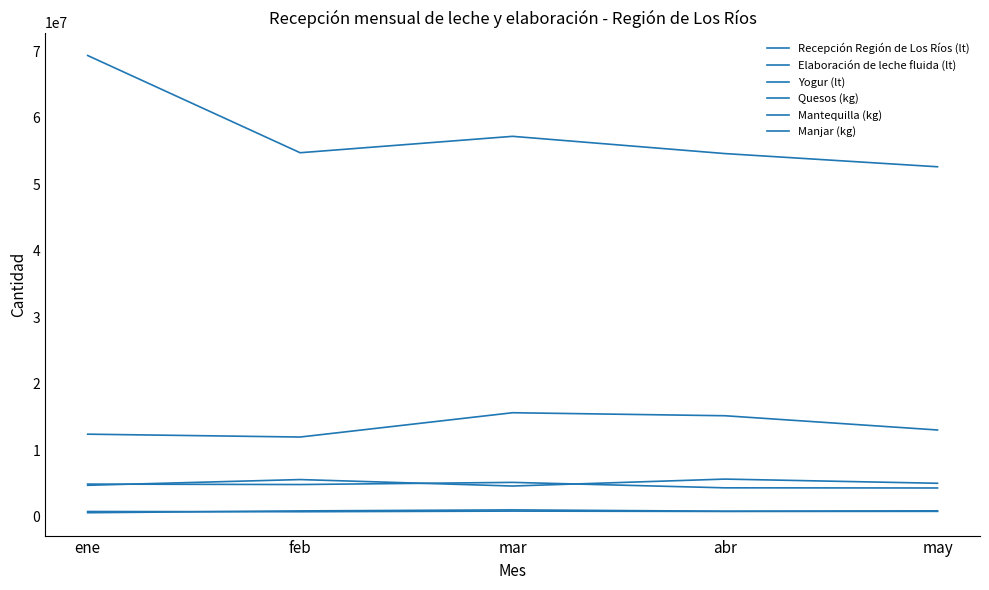

Rank the series by their maximum value, from lowest to highest.

Mantequilla (kg), Manjar (kg), Quesos (kg), Yogur (lt), Elaboración de leche fluida (lt), Recepción Región de Los Ríos (lt)